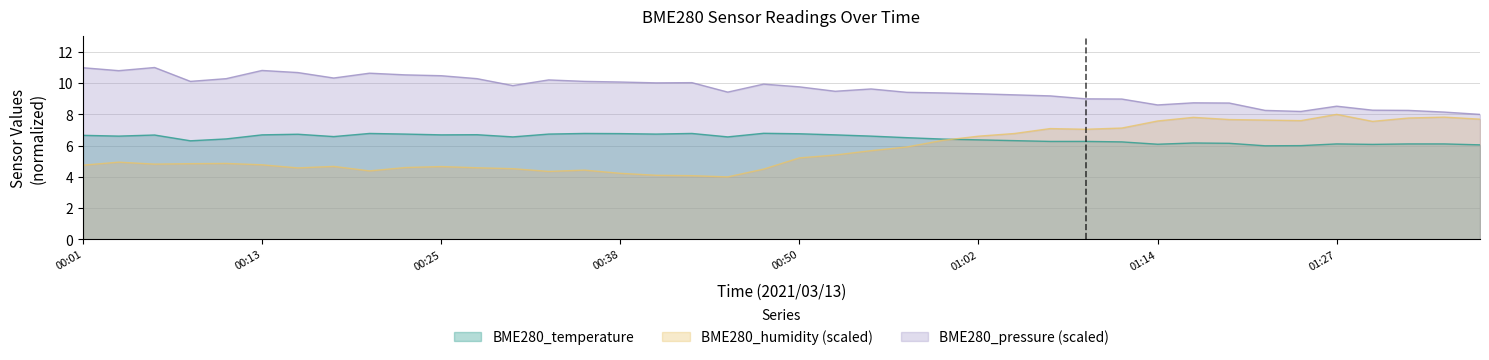

What is the sum of all BME280_temperature values?

258.6